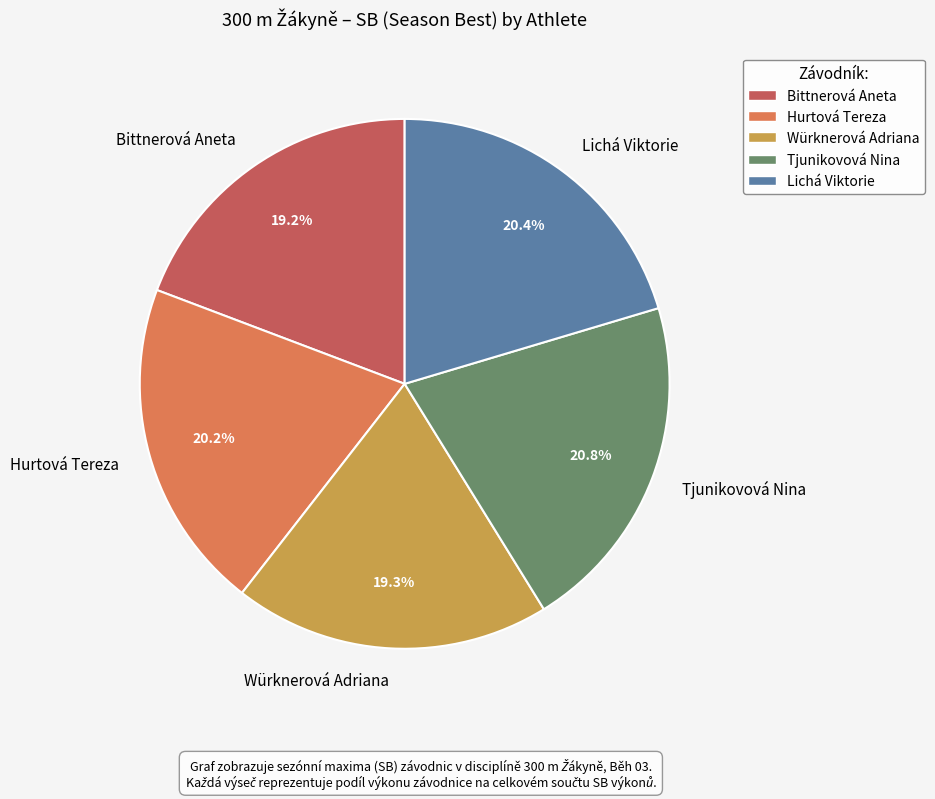

Is Hurtová Tereza the majority of the pie?

No